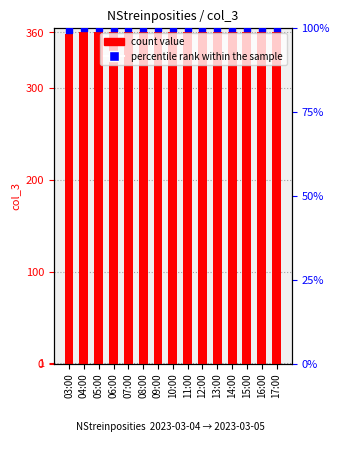

Which series has the widest spread of Y values?

percentile rank within the sample